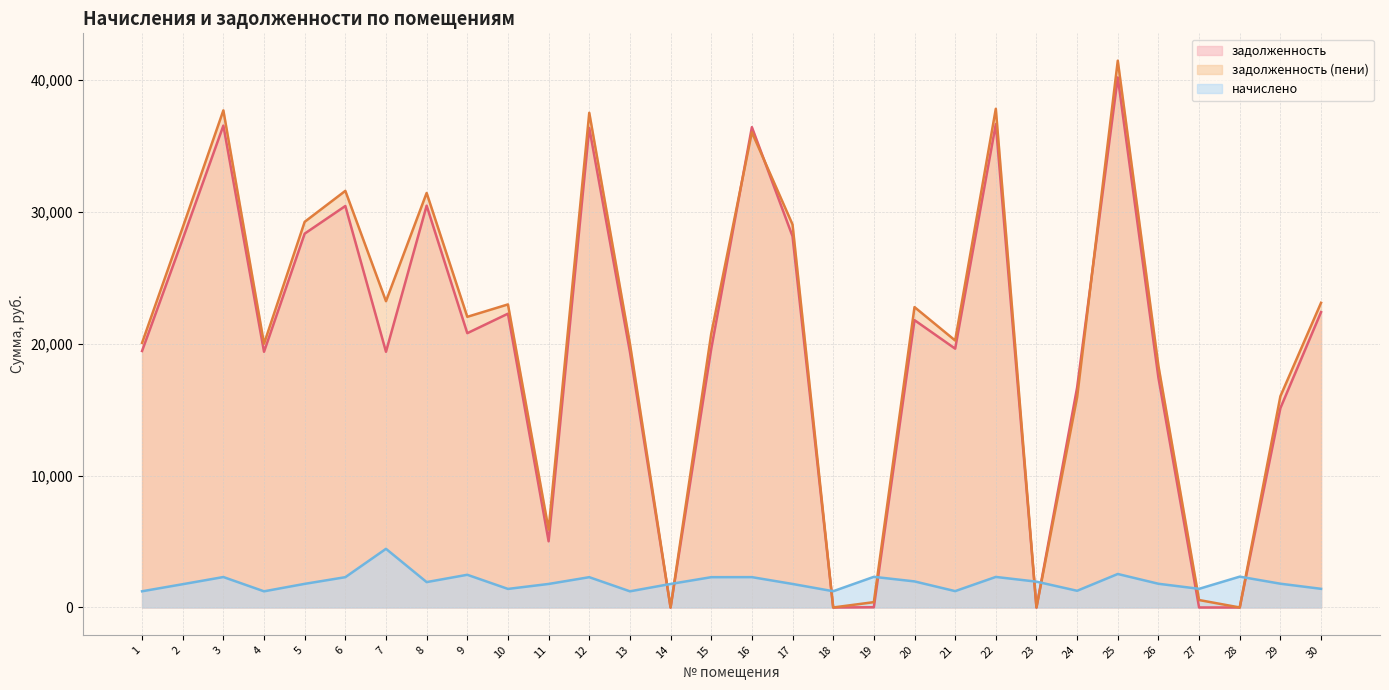

Which has a higher value, 6 or 27?

6